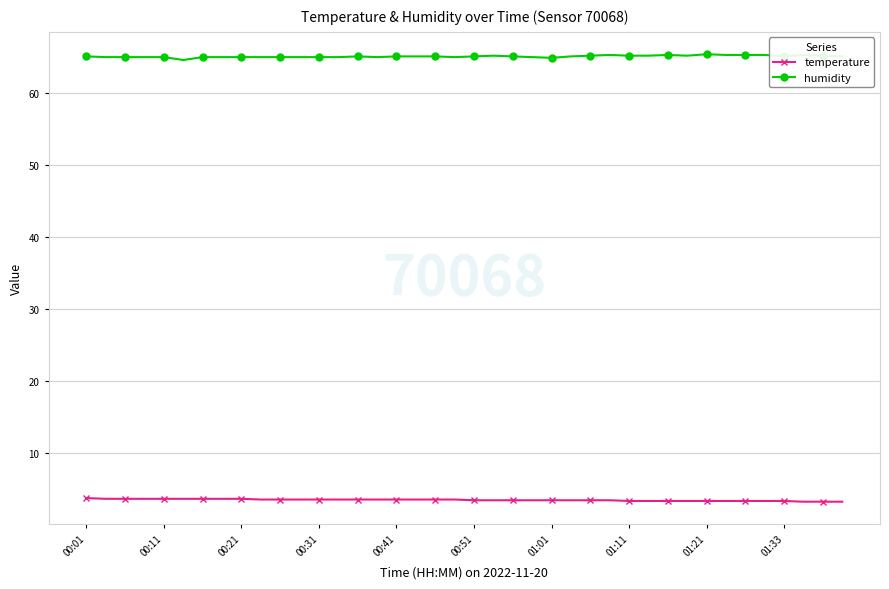

What is the minimum value shown in the chart?

3.3